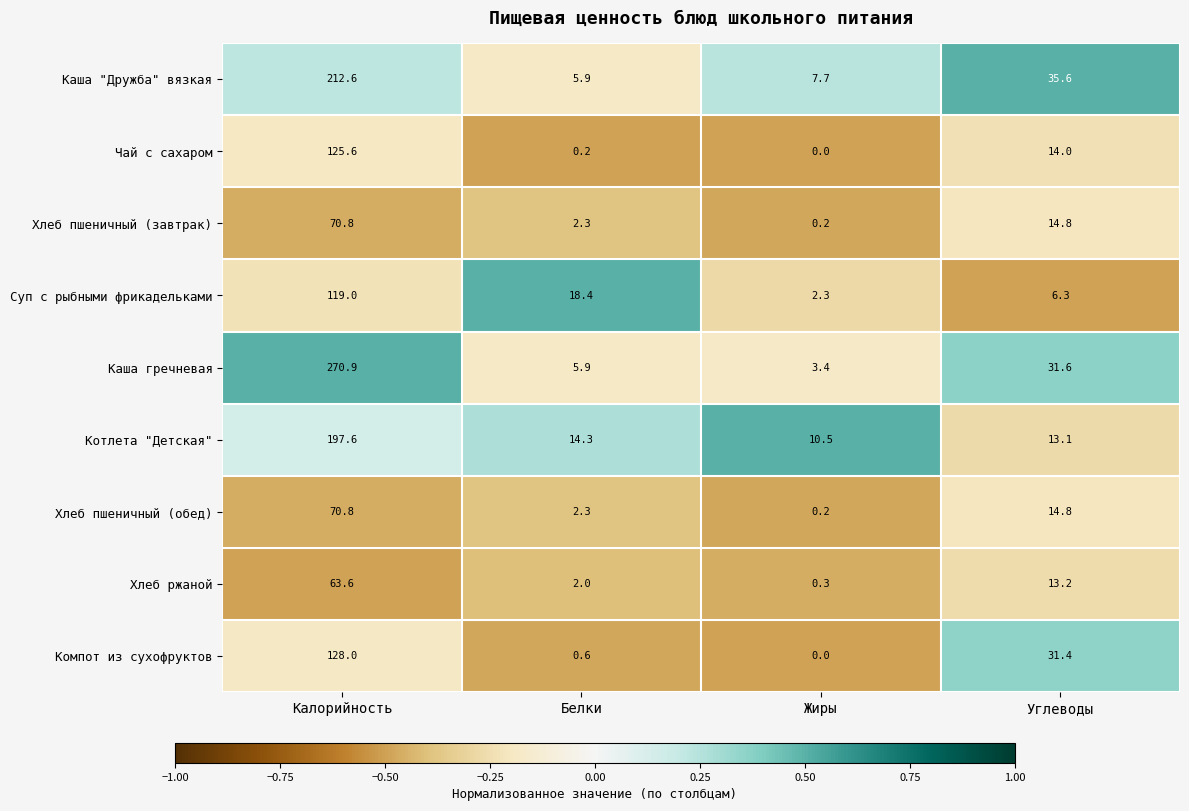

Count the number of categories in the chart.

4